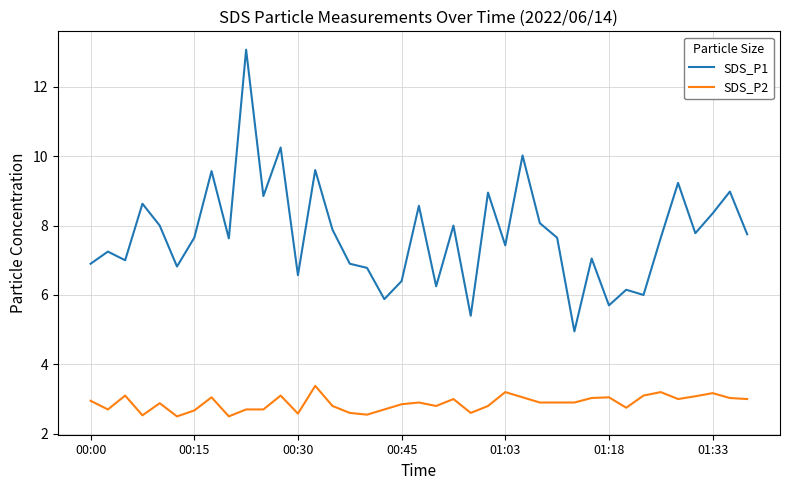

What are all the series names shown in the legend?

SDS_P1, SDS_P2